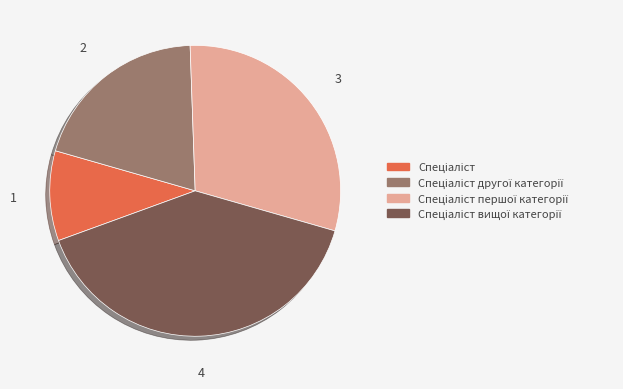

Is there any slice that represents more than half of the pie?

No